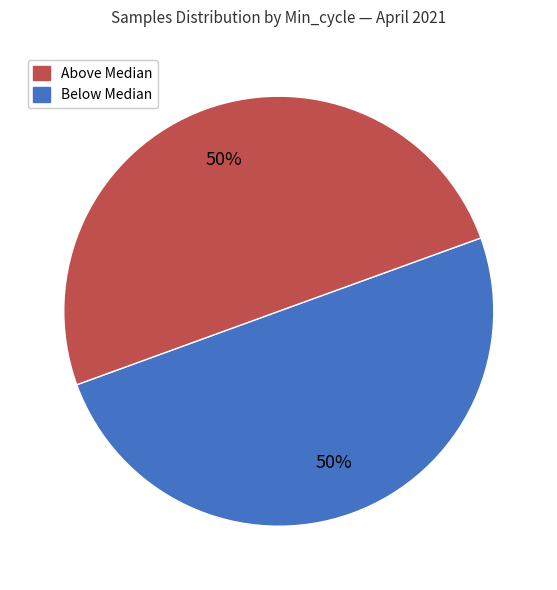

To the nearest percent, what is the average slice percentage?

50%